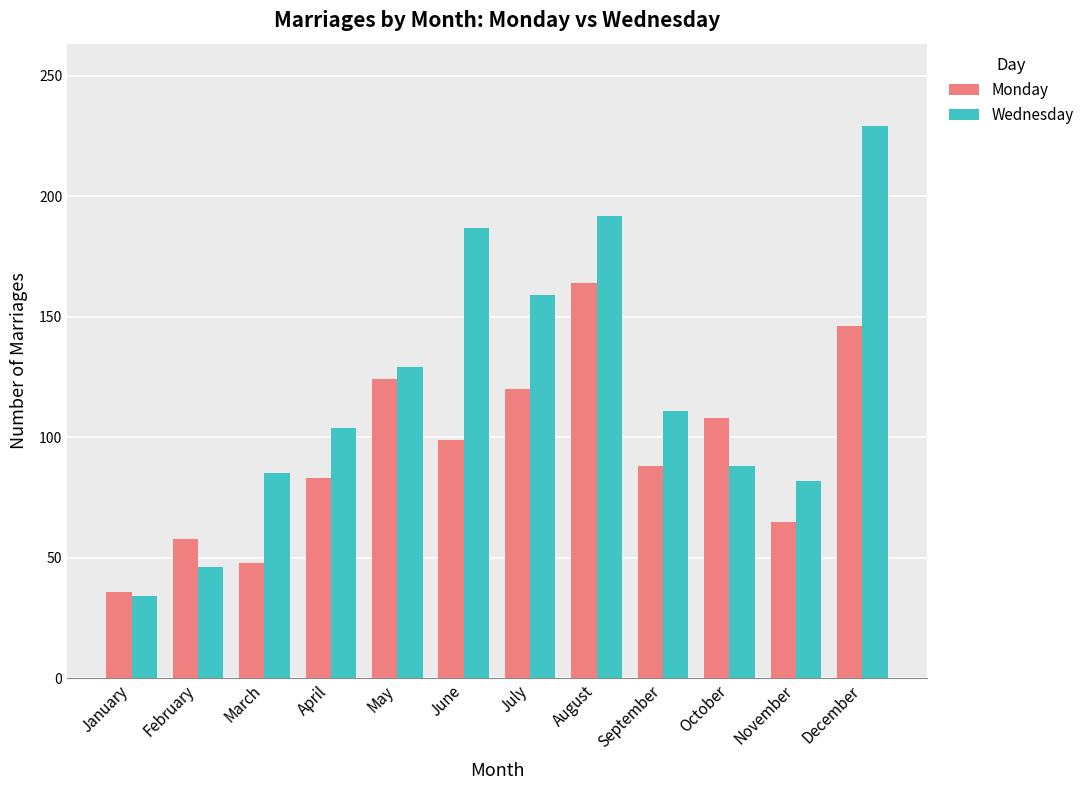

What is the spread (max minus min) of values at January?

2